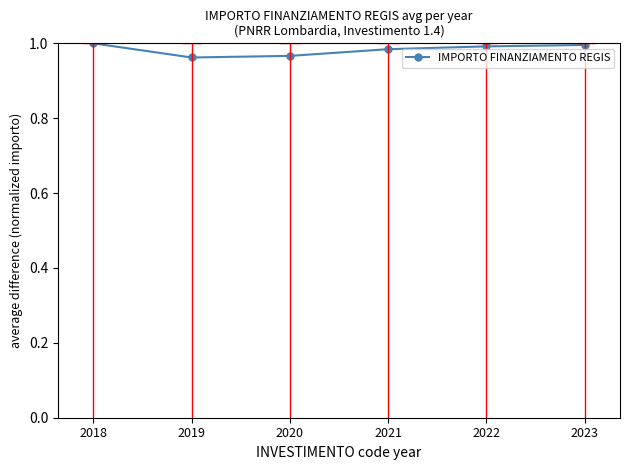

Which has a higher value, 2019 or 2021?

2021